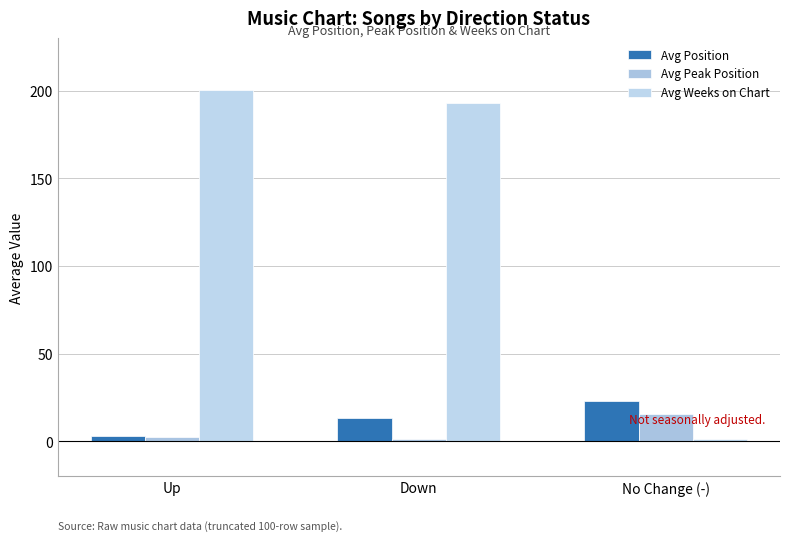

How many bars are there in each group?

3